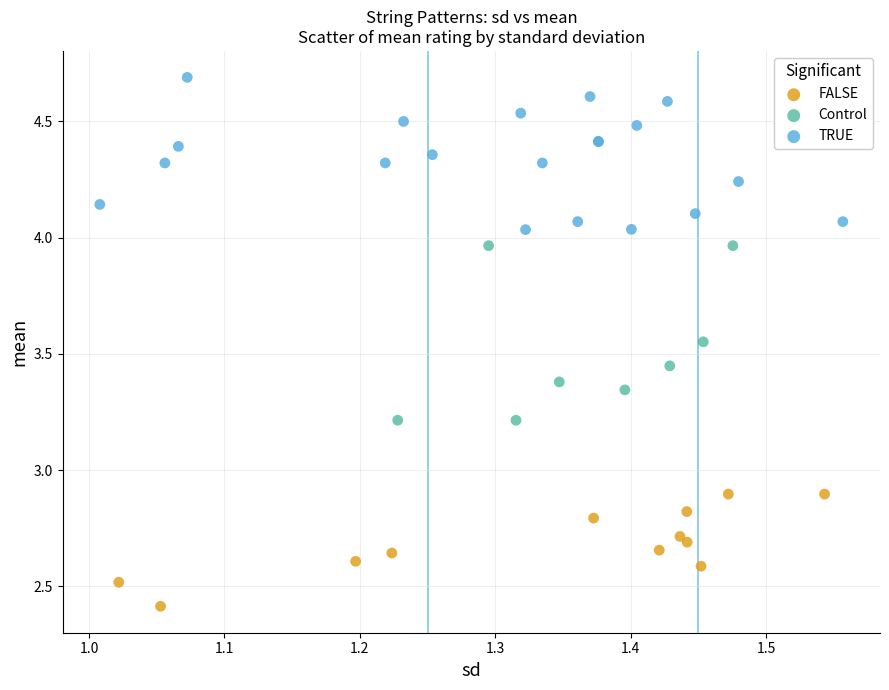

Which series contains the lowest Y value?

FALSE